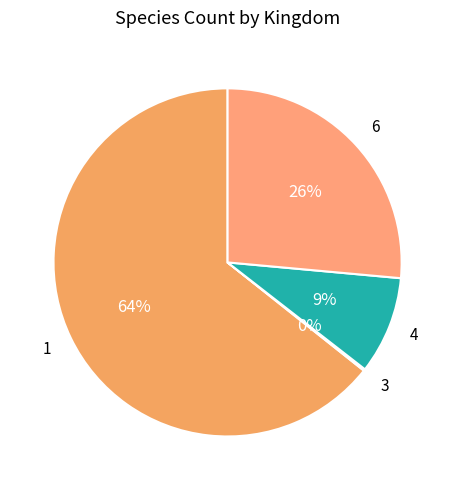

Is there any slice that represents more than half of the pie?

Yes